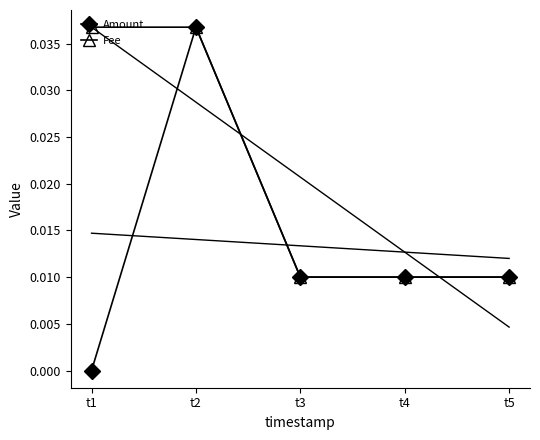

Rank the series by their average value, from lowest to highest.

Amount, Fee